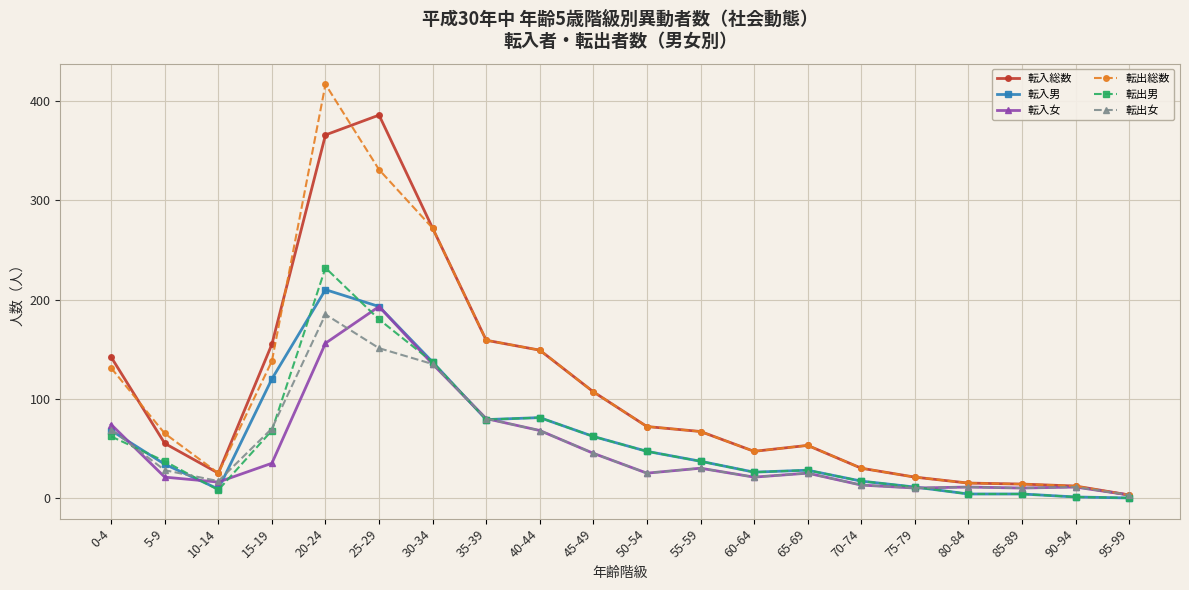

Where does the 転入女 series first go above 25?

0-4